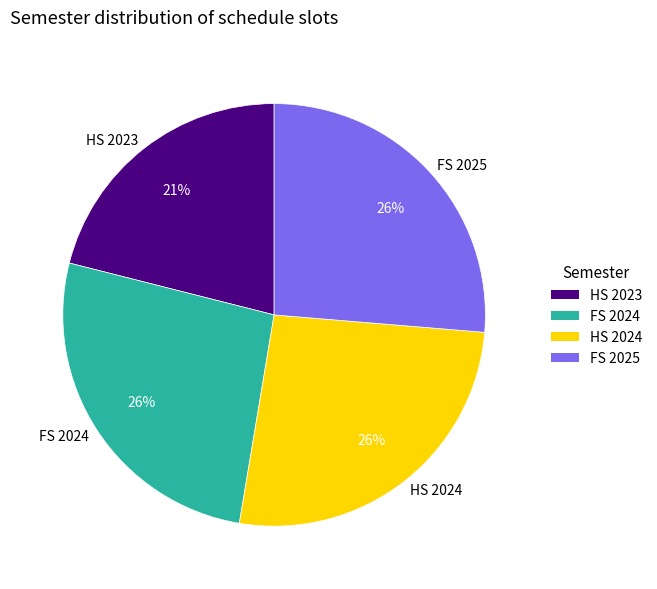

Does any single category account for the majority?

No